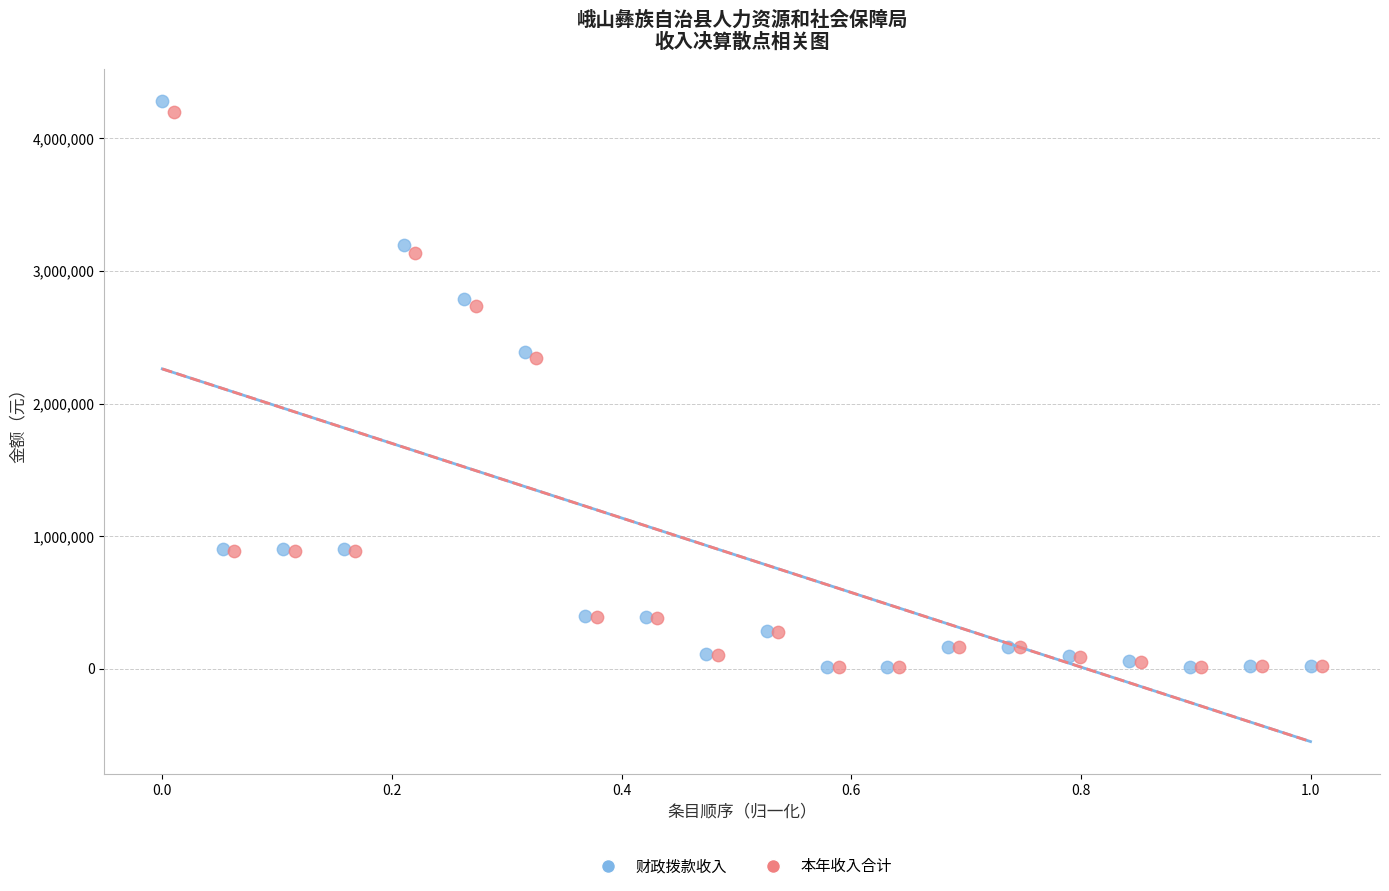

Which series has the largest Y range (max minus min)?

财政拨款收入